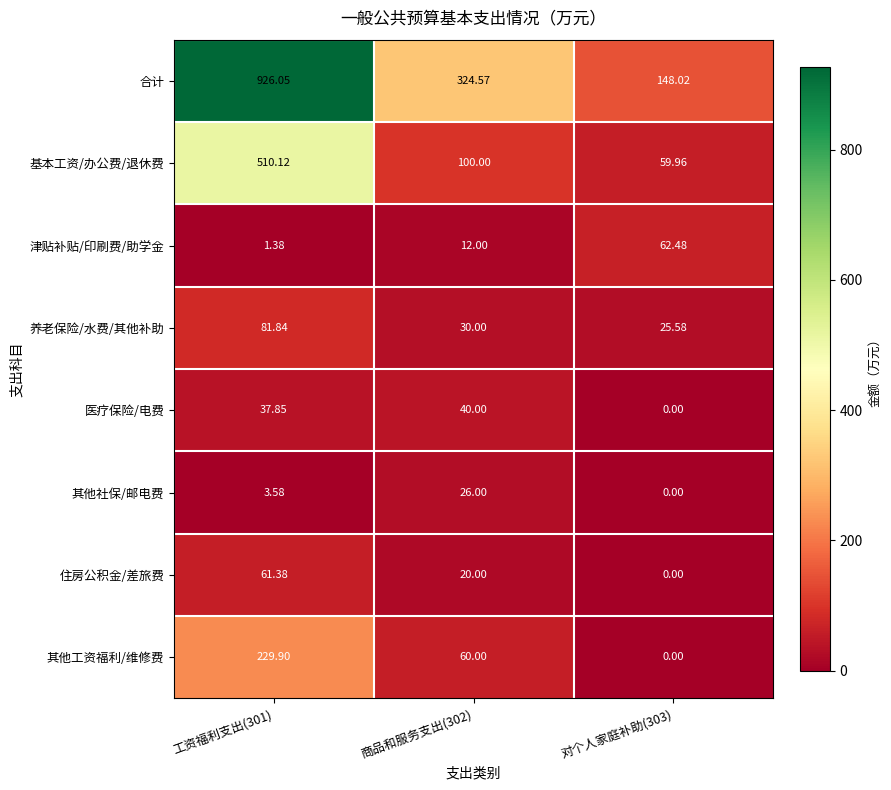

Between 商品和服务支出(302) and 对个人家庭补助(303), which series saw the biggest shift?

合计